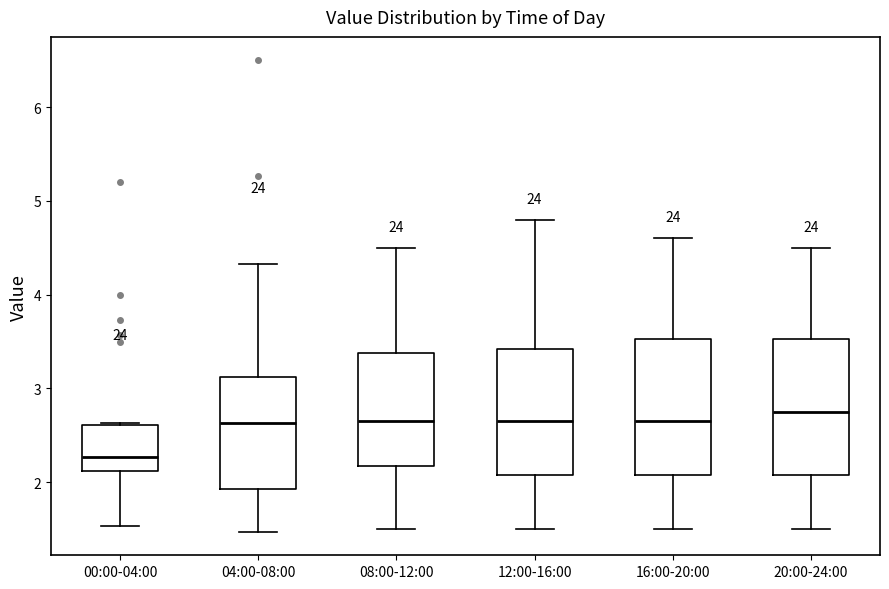

Reading left to right, read every box against the y-axis: the position of its median line, the range the box covers, and the ends of its whiskers. The values are not printed on the chart, so give them approximately, as read against the axis.

00:00-04:00: median 2.3, box 2.1 to 2.6, whiskers 1.5 to 2.6
04:00-08:00: median 2.6, box 1.9 to 3.1, whiskers 1.5 to 4.3
08:00-12:00: median 2.7, box 2.2 to 3.4, whiskers 1.5 to 4.5
12:00-16:00: median 2.7, box 2.1 to 3.4, whiskers 1.5 to 4.8
16:00-20:00: median 2.7, box 2.1 to 3.5, whiskers 1.5 to 4.6
20:00-24:00: median 2.8, box 2.1 to 3.5, whiskers 1.5 to 4.5